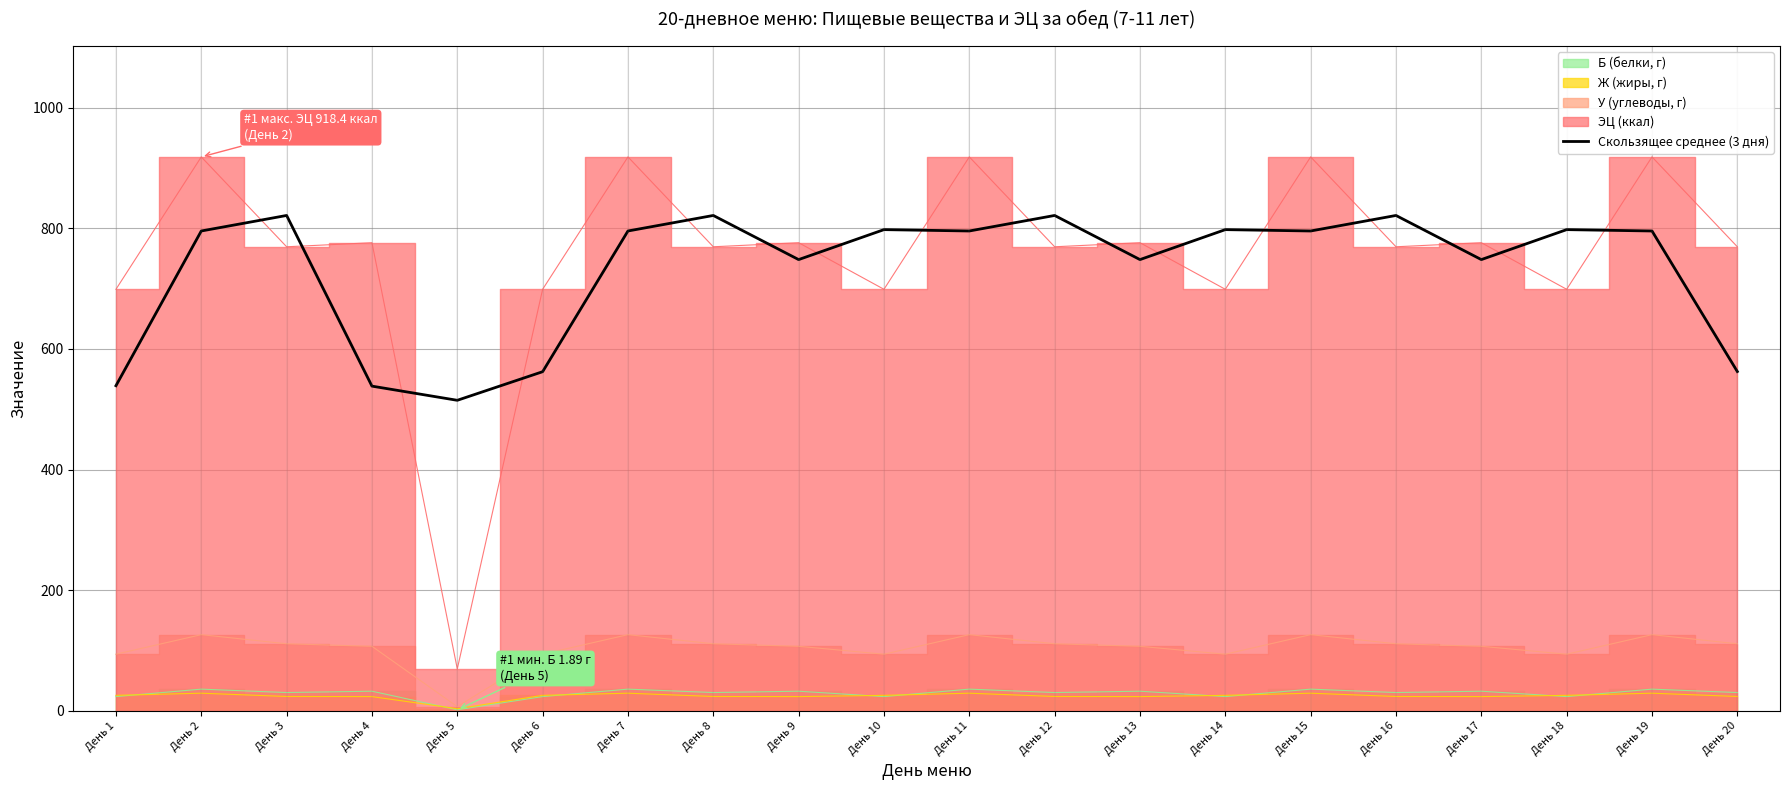

True or false: there are more than 0 points higher than both neighbors.

True